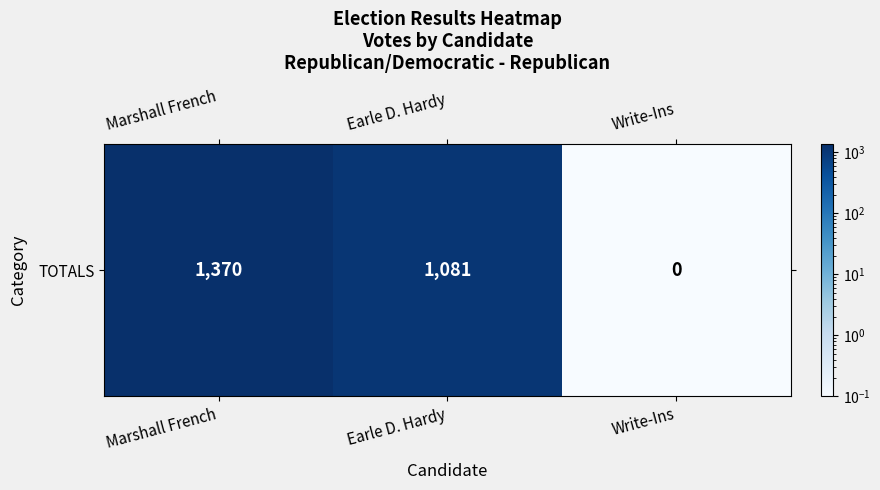

Count the number of categories in the chart.

3